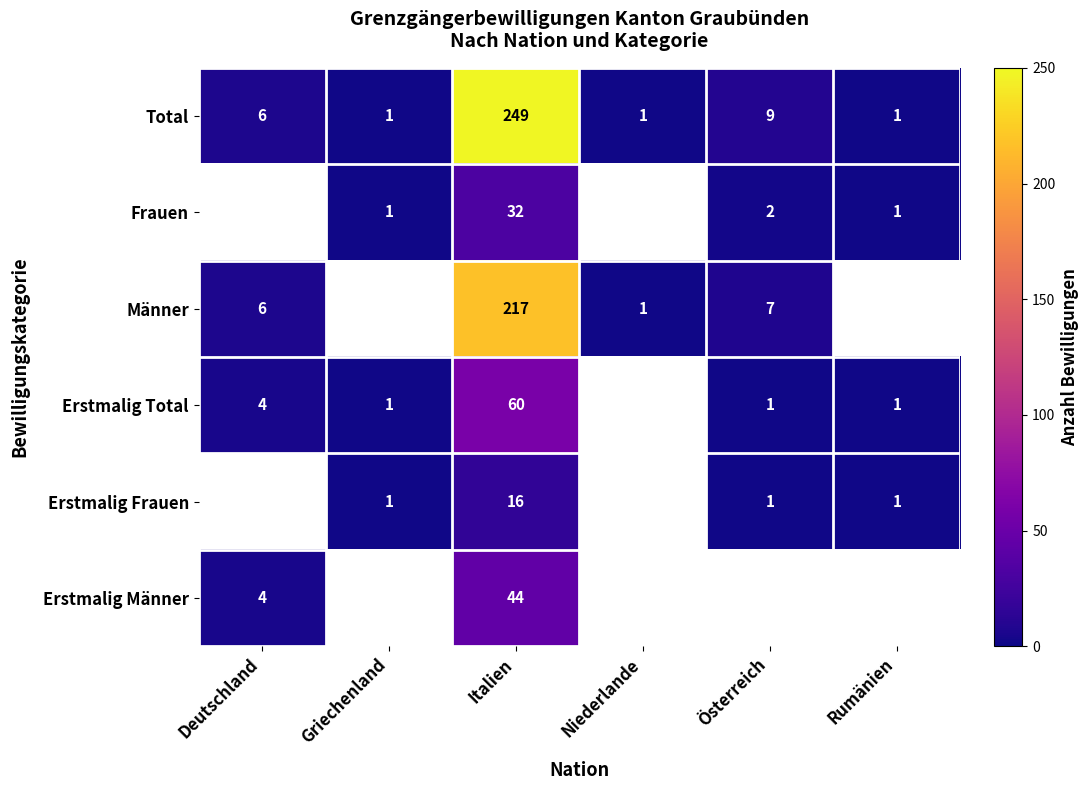

Is it true that Total equals 3.1 at Österreich?

False